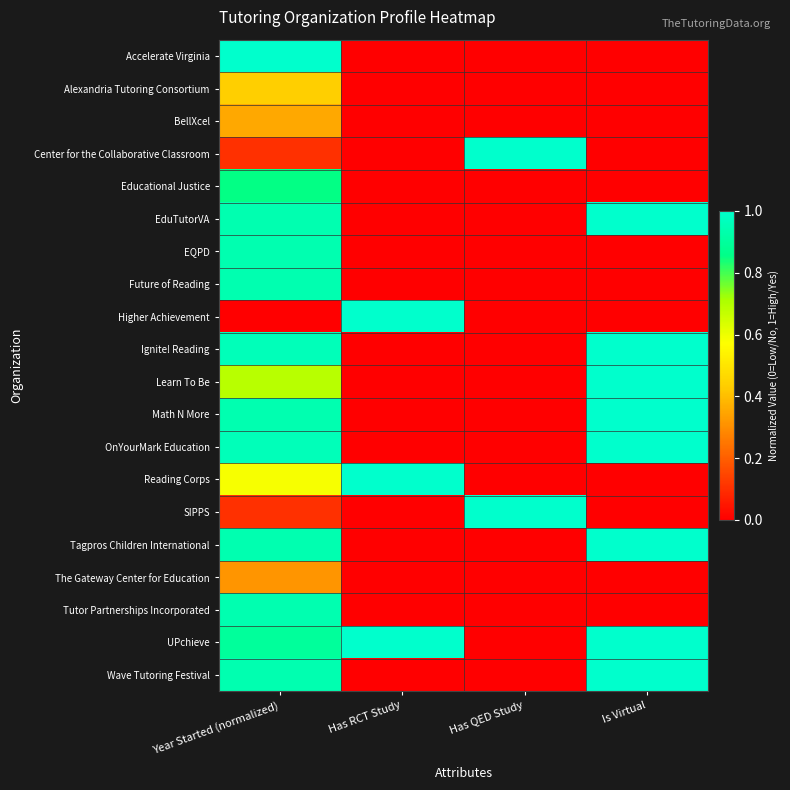

At which category is the sum across all series the highest?

Year Started (normalized)